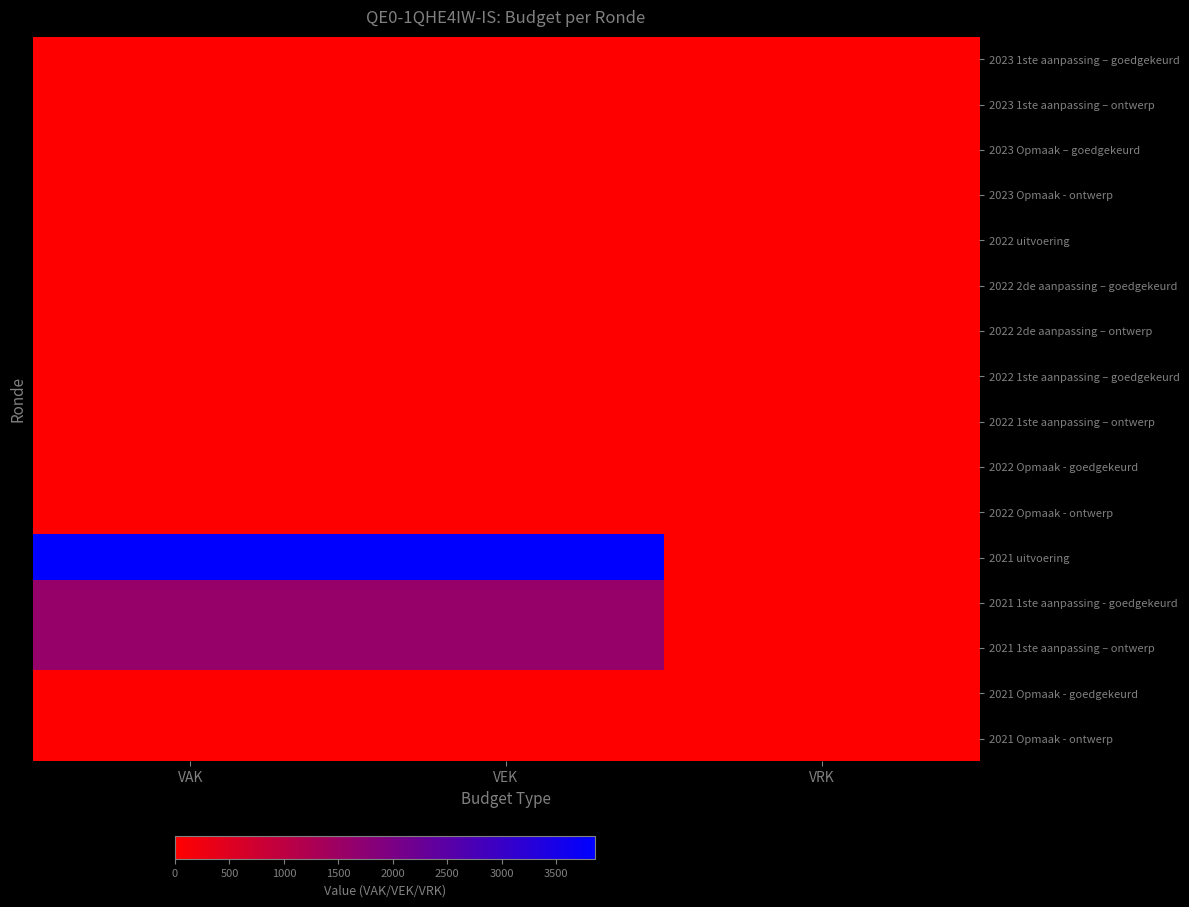

Reading right to left, transcribe all the data shown in this chart.

2023 1ste aanpassing – goedgekeurd: VRK=0	VEK=0	VAK=0
2023 1ste aanpassing – ontwerp: VRK=0	VEK=0	VAK=0
2023 Opmaak – goedgekeurd: VRK=0	VEK=0	VAK=0
2023 Opmaak - ontwerp: VRK=0	VEK=0	VAK=0
2022 uitvoering: VRK=0	VEK=0	VAK=0
2022 2de aanpassing – goedgekeurd: VRK=0	VEK=0	VAK=0
2022 2de aanpassing – ontwerp: VRK=0	VEK=0	VAK=0
2022 1ste aanpassing – goedgekeurd: VRK=0	VEK=0	VAK=0
2022 1ste aanpassing – ontwerp: VRK=0	VEK=0	VAK=0
2022 Opmaak - goedgekeurd: VRK=0	VEK=0	VAK=0
2022 Opmaak - ontwerp: VRK=0	VEK=0	VAK=0
2021 uitvoering: VRK=0	VEK=3857	VAK=3857
2021 1ste aanpassing - goedgekeurd: VRK=0	VEK=1596	VAK=1596
2021 1ste aanpassing – ontwerp: VRK=0	VEK=1596	VAK=1596
2021 Opmaak - goedgekeurd: VRK=0	VEK=0	VAK=0
2021 Opmaak - ontwerp: VRK=0	VEK=0	VAK=0